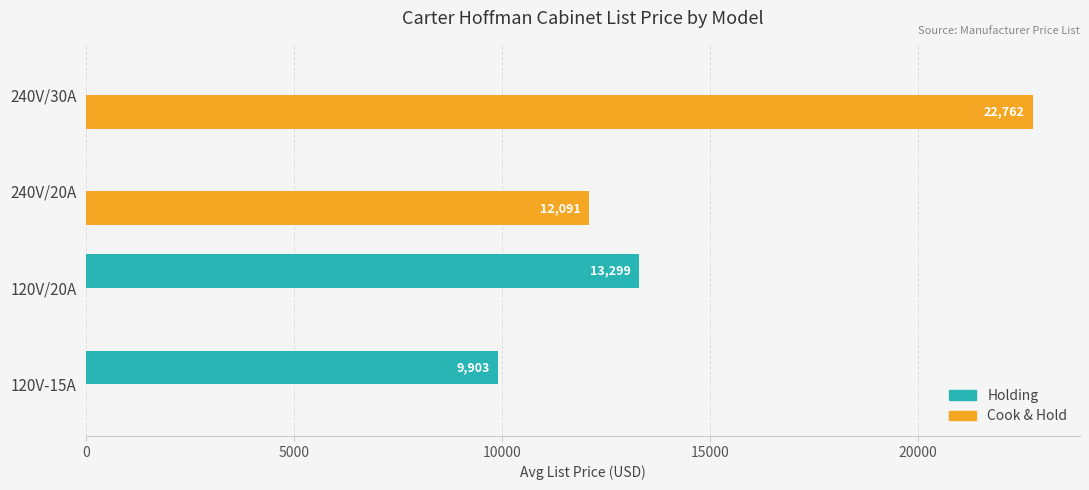

Which series has the largest total across all categories?

Cook & Hold